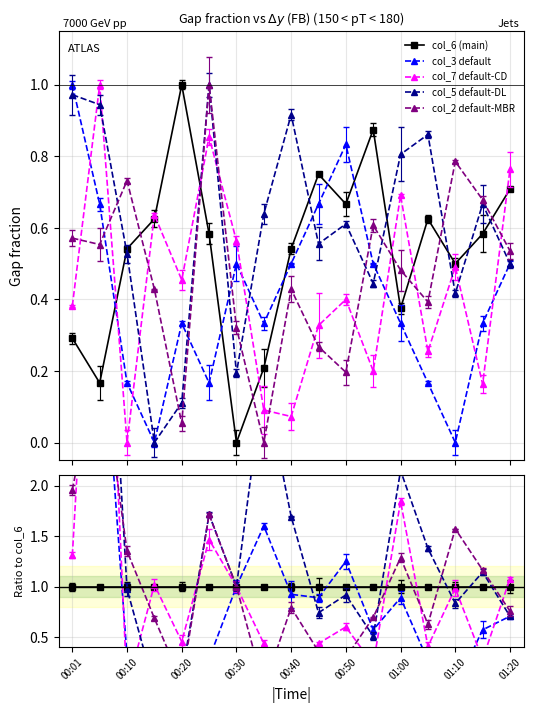

Which series has the largest range (max minus min)?

col_7 default-CD